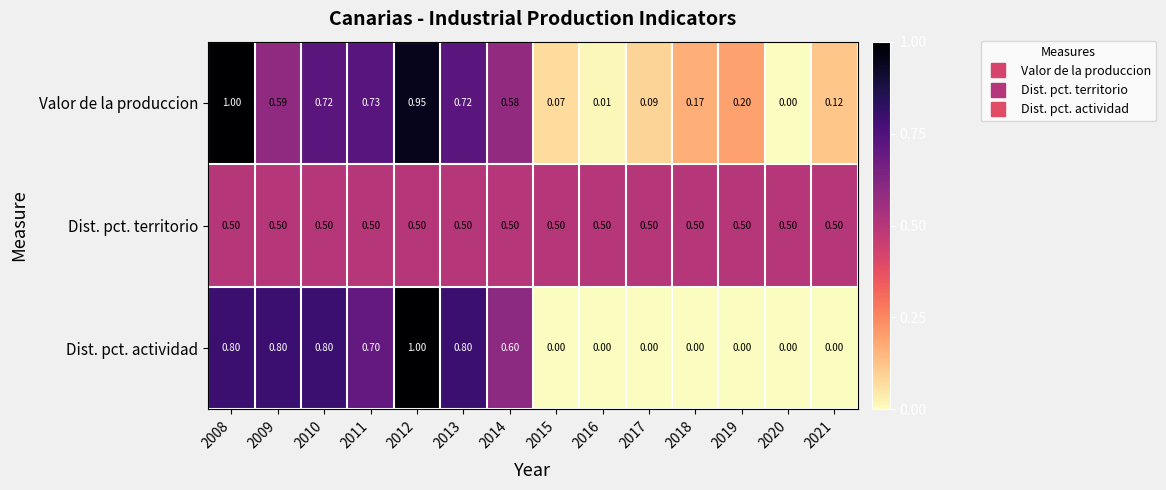

Between 2013 and 2021, which series saw the biggest shift?

Dist. pct. actividad